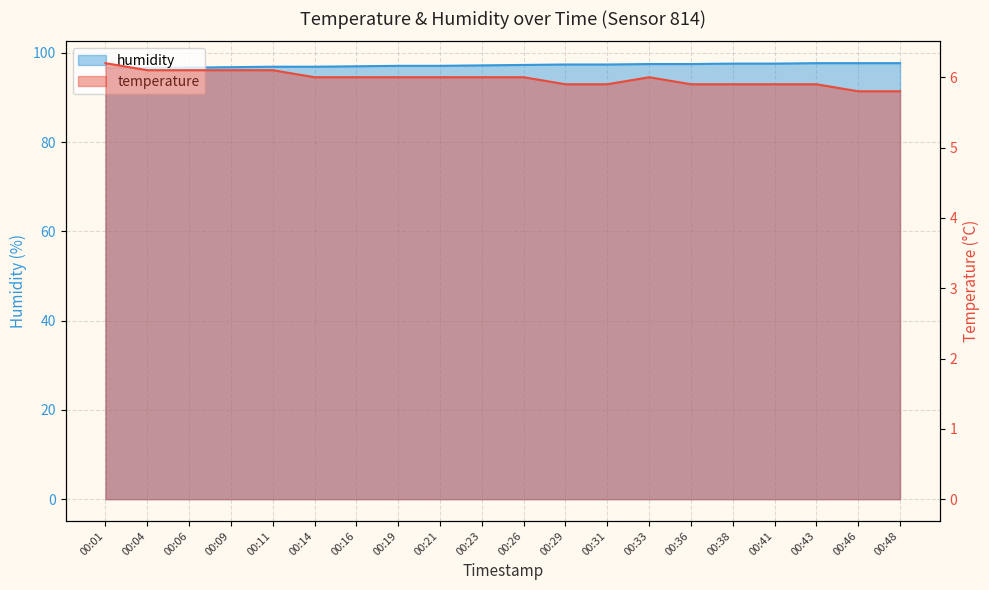

Which series has the largest total across all categories?

humidity